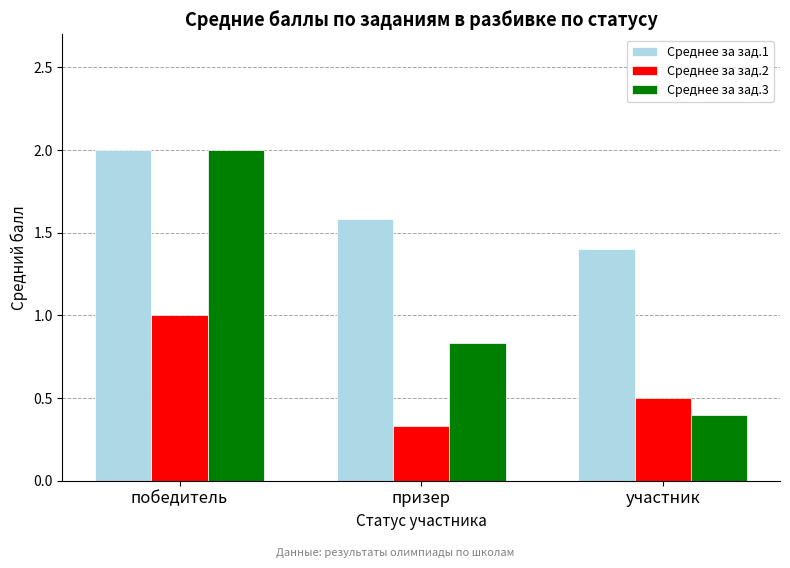

What is the spread (max minus min) of values at участник?

1.0